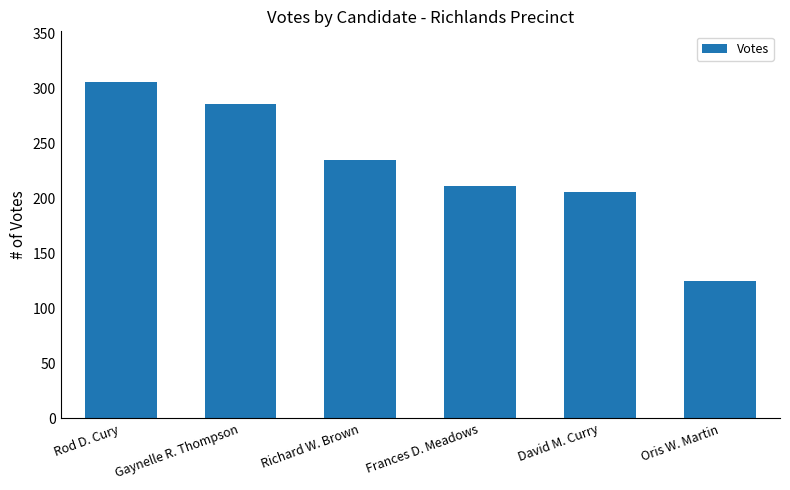

What is the sum of all values?

1369